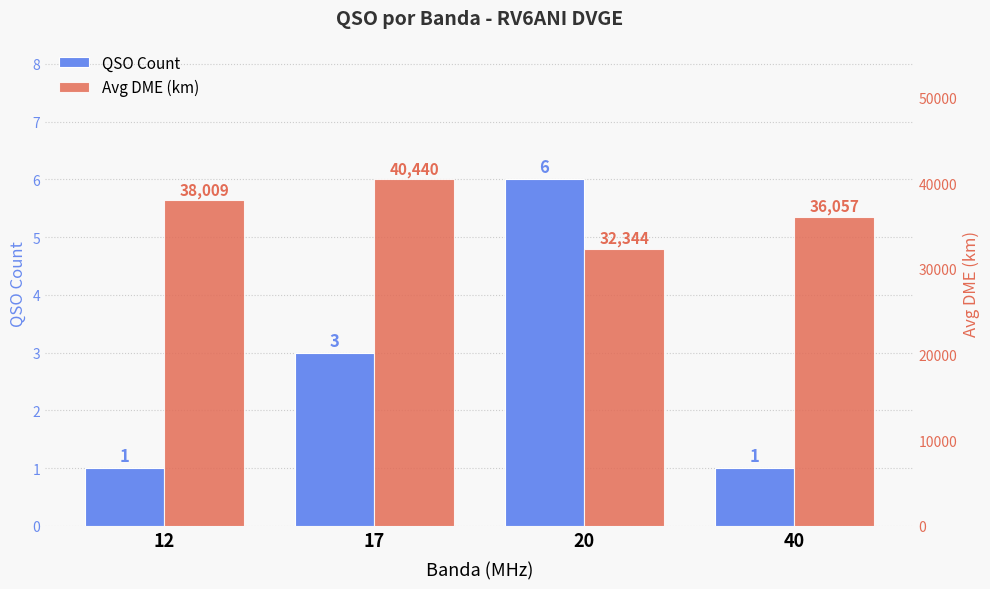

Between 17 and 40, which series saw the biggest shift?

Avg DME (km)